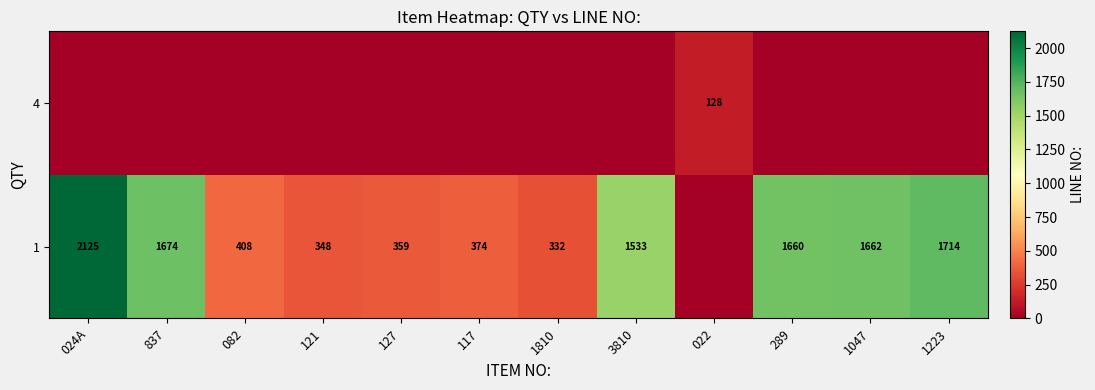

The value of 1 at 082 is 408. True or false?

True